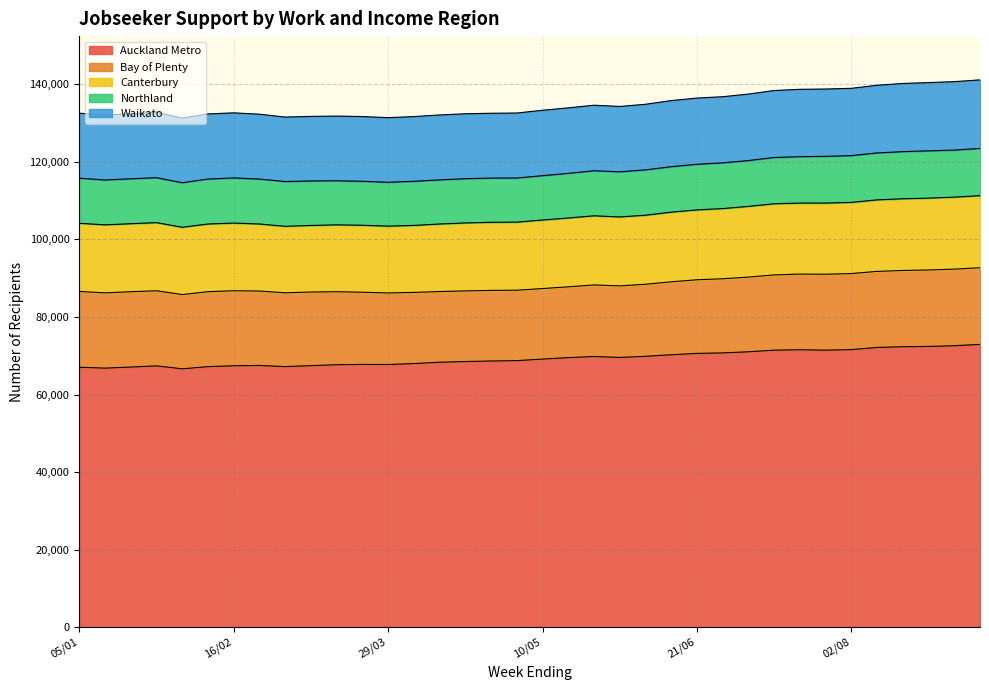

What is the minimum value for Auckland Metro?

66624